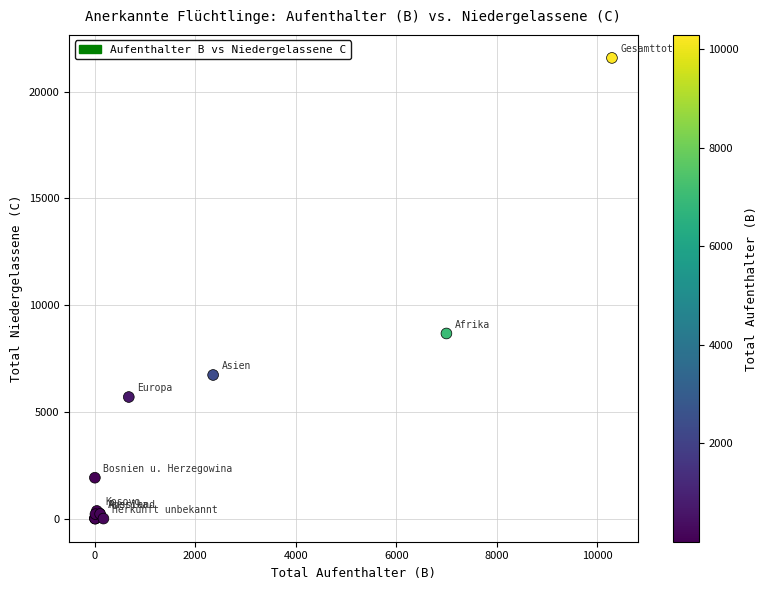

What Y value in the scatter plot is closest to 10792?

8676